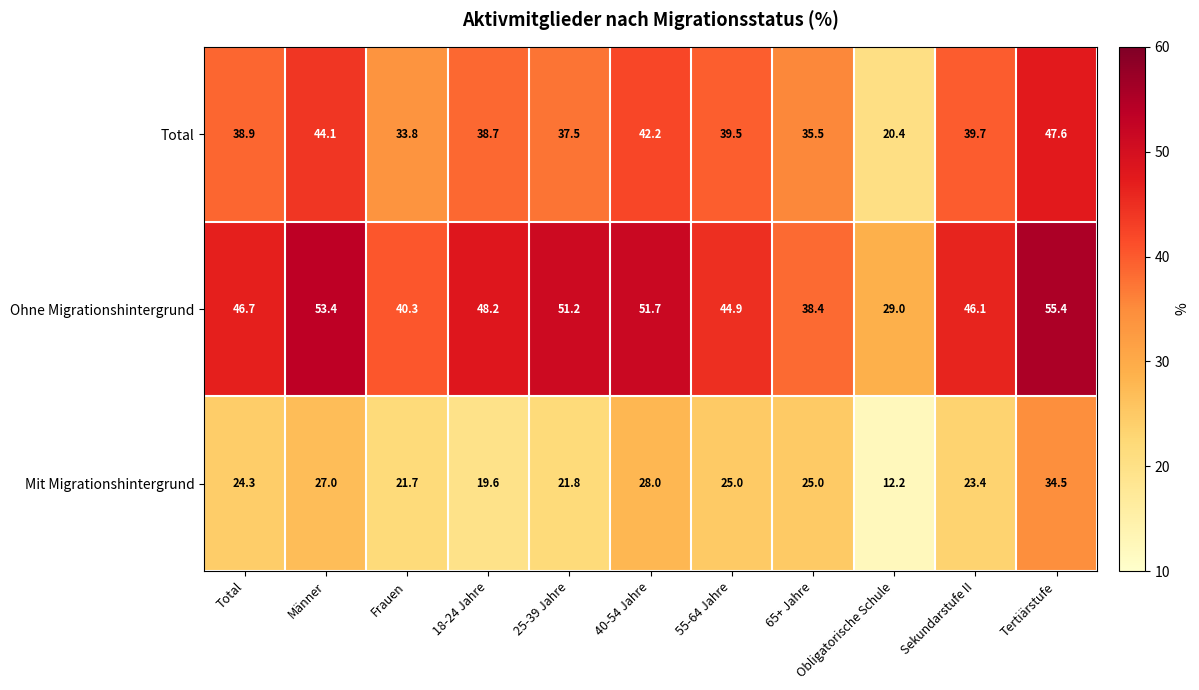

Rank the series by their maximum value, from highest to lowest.

Ohne Migrationshintergrund, Total, Mit Migrationshintergrund